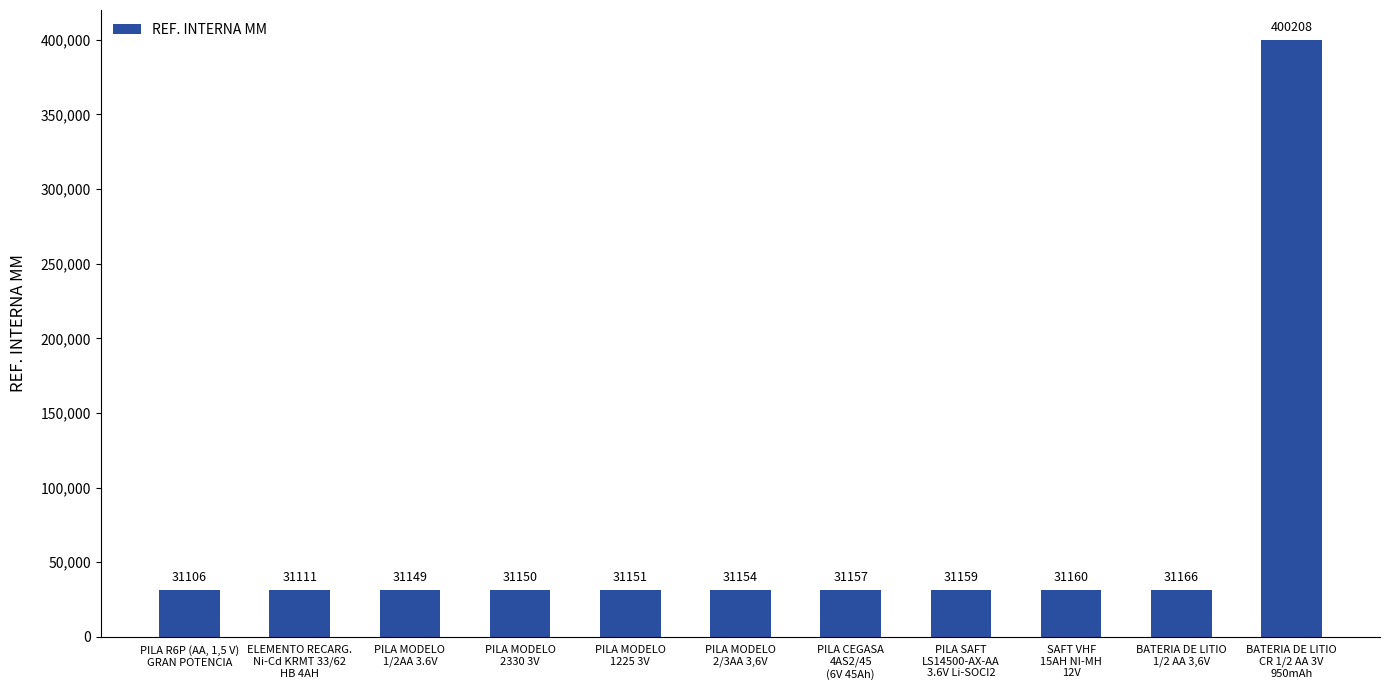

Between PILA MODELO
2/3AA 3,6V and PILA R6P (AA, 1,5 V)
GRAN POTENCIA, which is larger?

PILA MODELO
2/3AA 3,6V